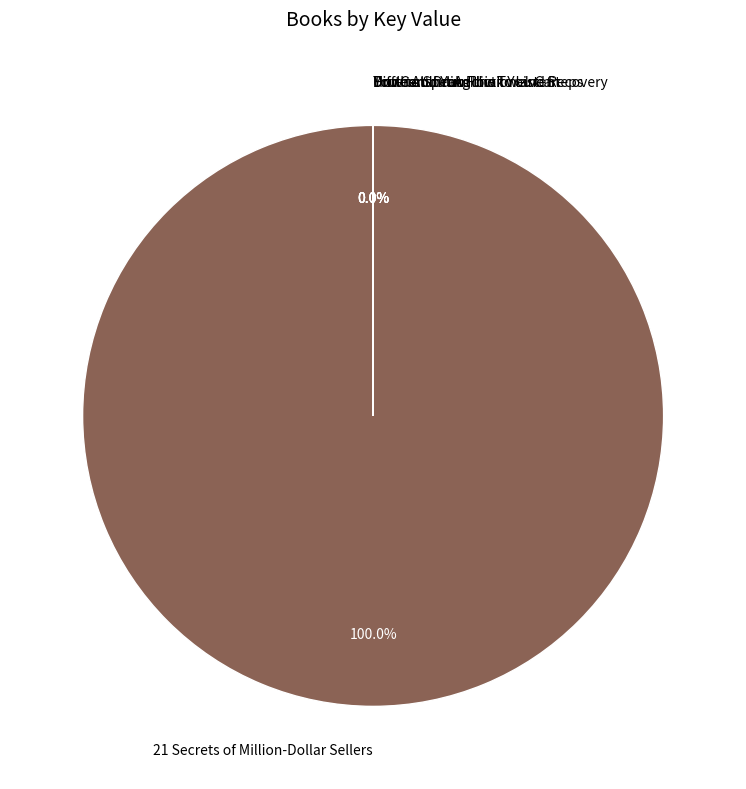

What is the majority slice?

21 Secrets of Million-Dollar Sellers